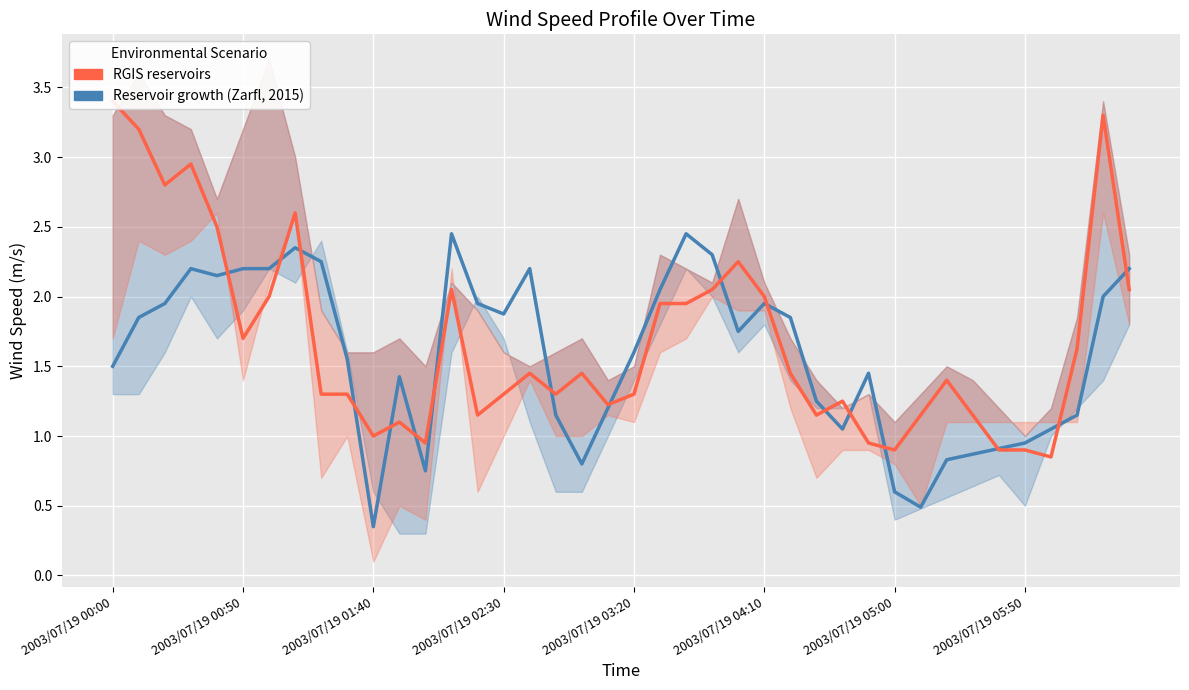

Which series has the largest range (max minus min)?

RGIS reservoirs